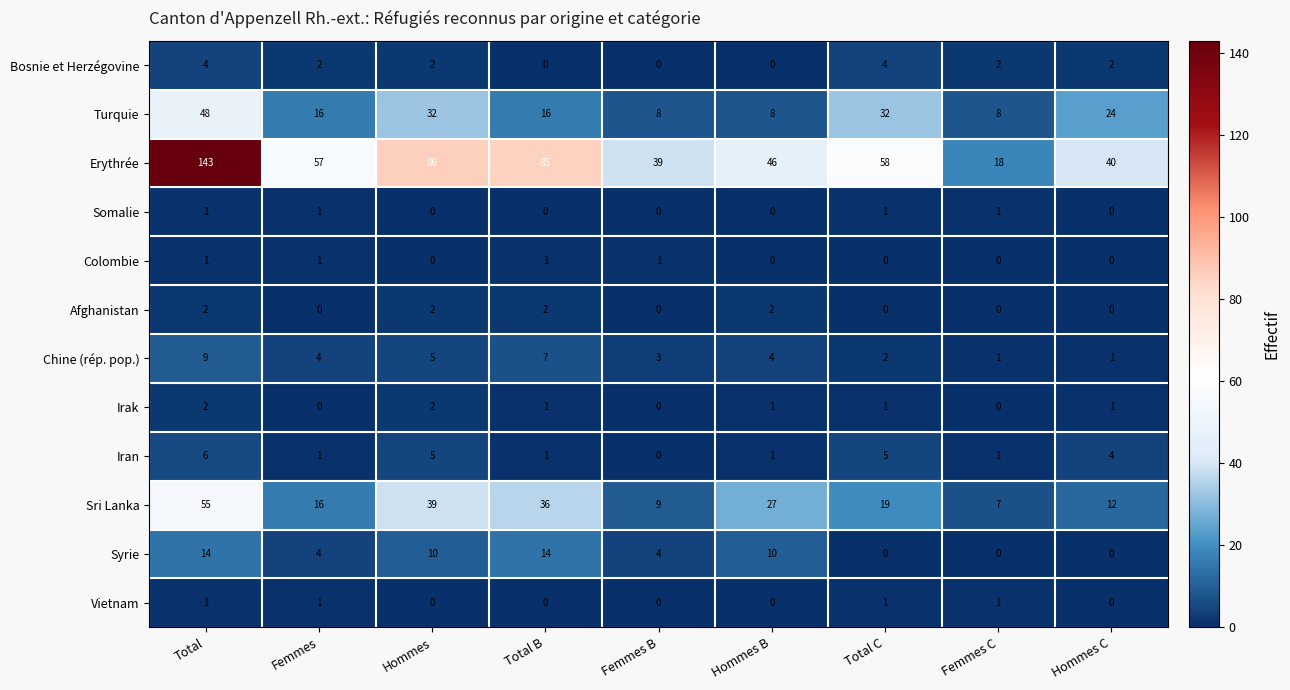

Rank the categories by Erythrée value from lowest to highest.

Femmes C, Femmes B, Hommes C, Hommes B, Femmes, Total C, Total B, Hommes, Total